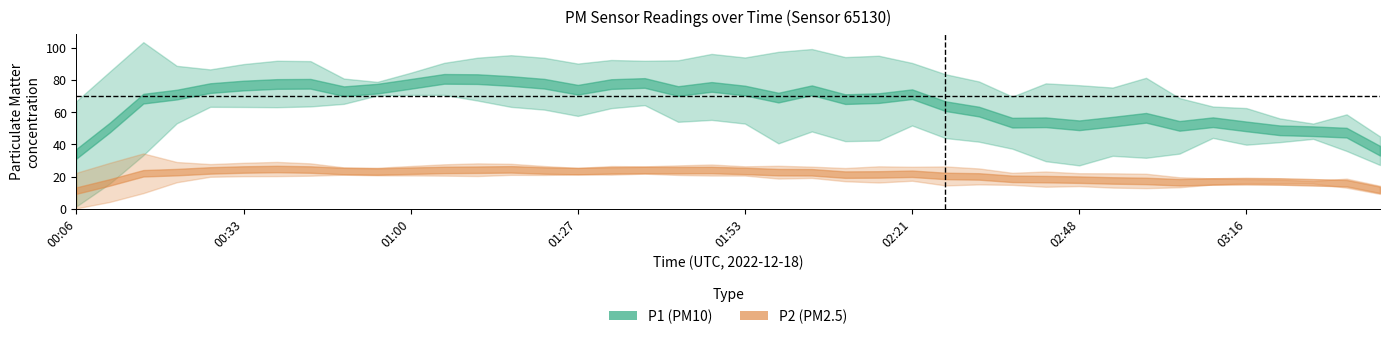

At which category does the chart reach its minimum across all series?

03:47